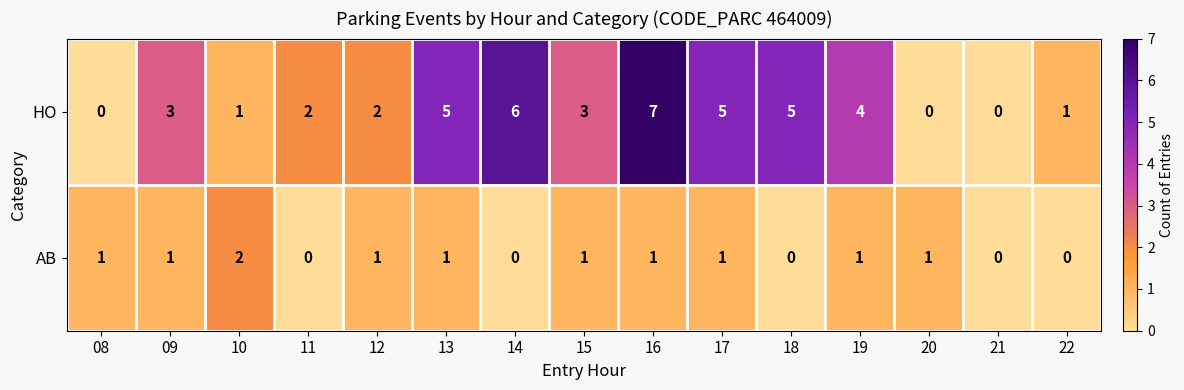

The HO series shows 5 at 13. True or false?

True